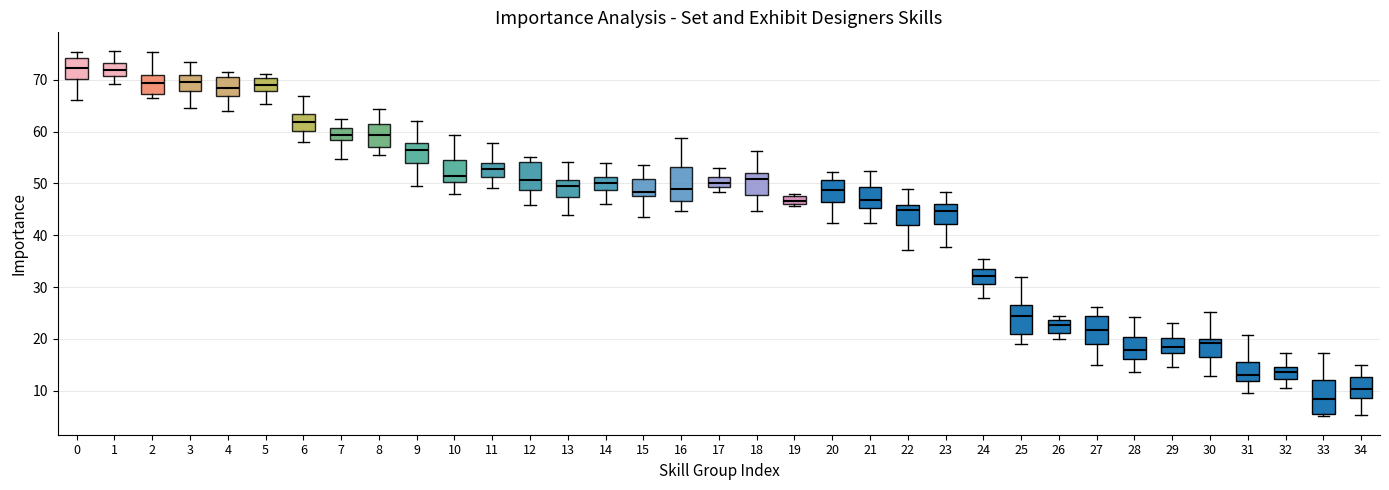

Where is the upper edge of the box at x = 20 on the y-axis? The values are not printed on the chart, so give them approximately, as read against the axis.

51